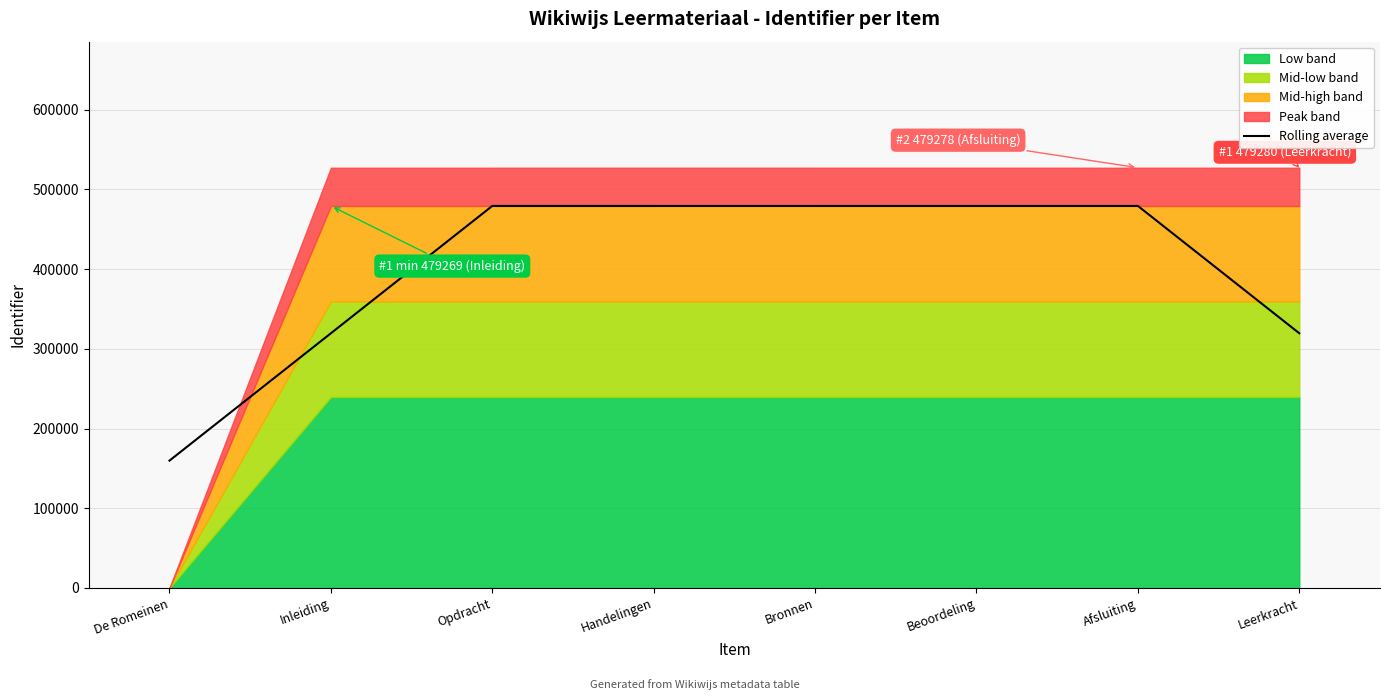

What is the greatest value displayed?

479278.3